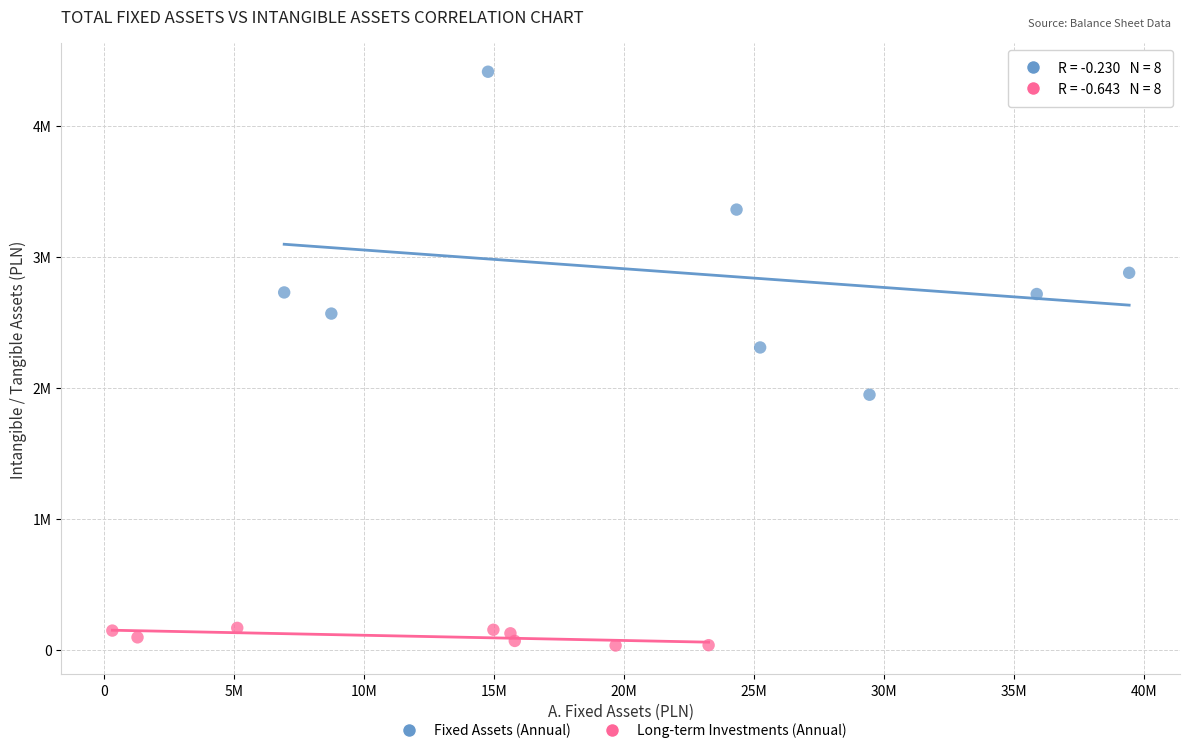

What are all the series names shown in the legend?

Fixed Assets (Annual), Long-term Investments (Annual)